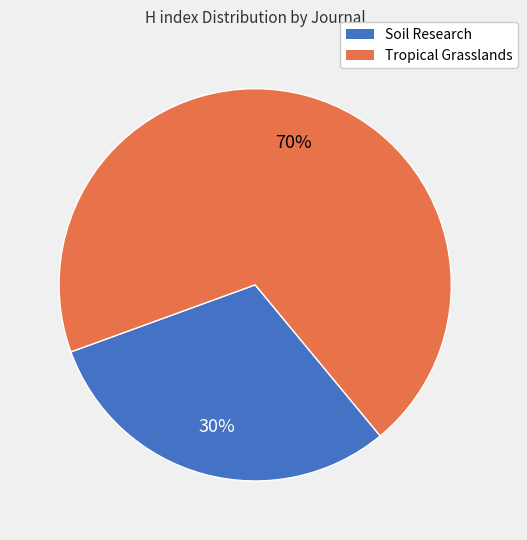

How many slices are in this pie chart?

2